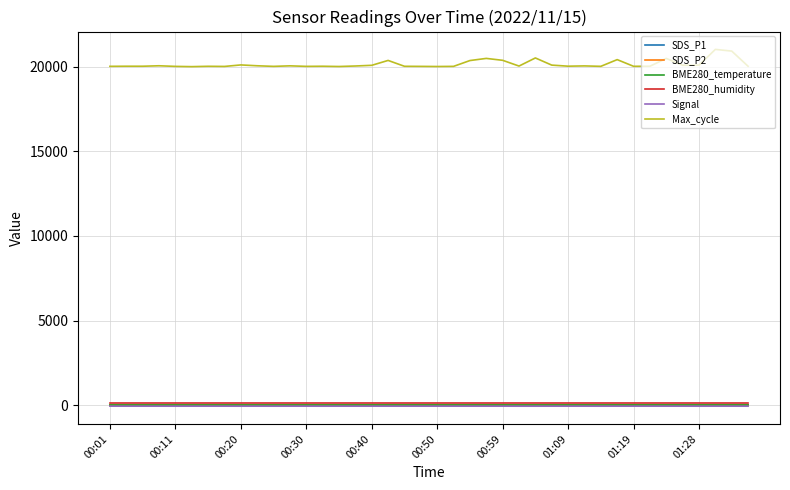

How many lines are shown in the chart?

6